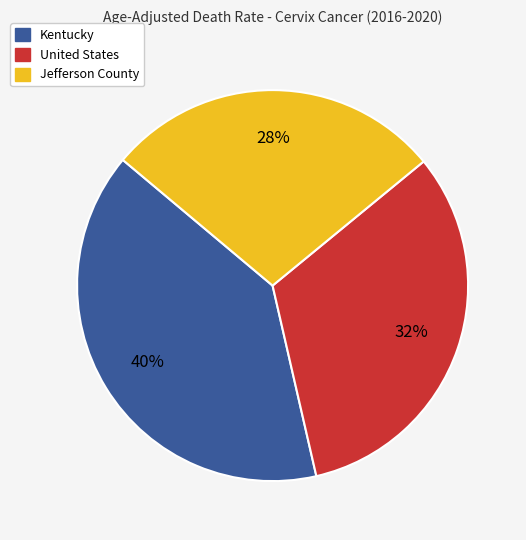

What is the largest slice in the pie chart?

Kentucky